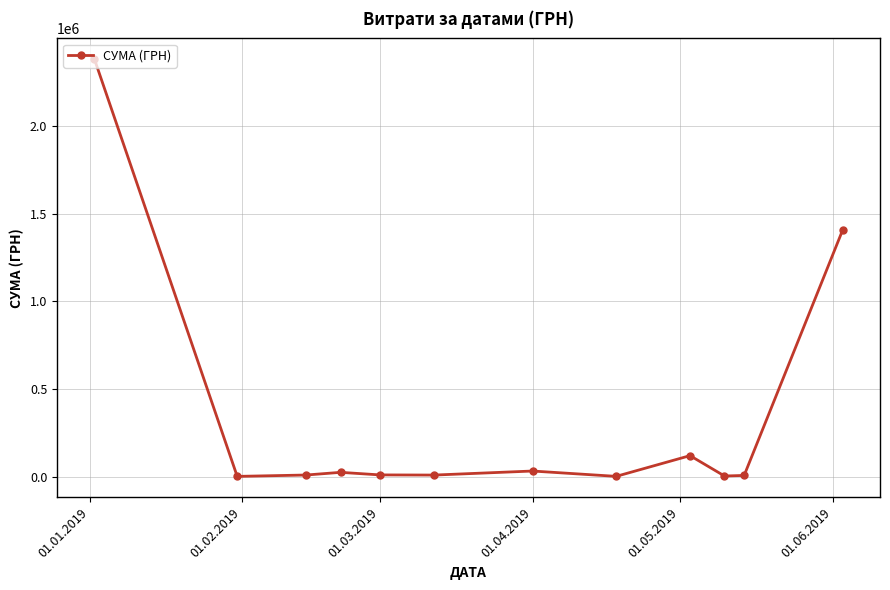

What is the greatest value displayed?

2380976.8